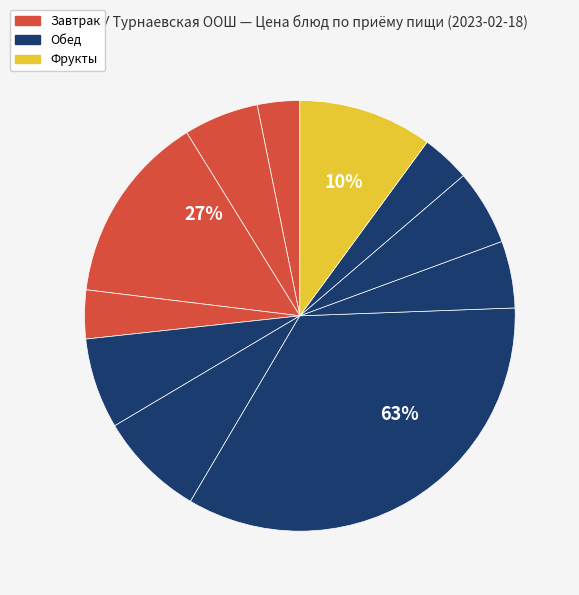

What percentage is the Каша из пшена и риса "Дружба" slice, to the nearest percent?

3%